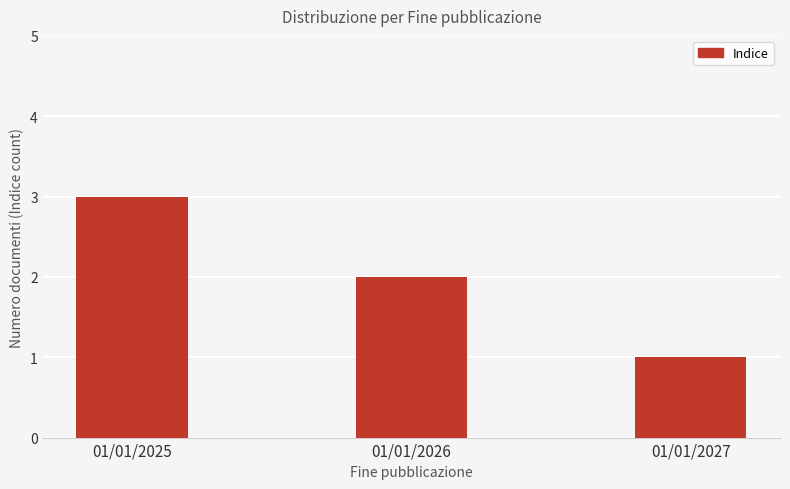

Where does the data first go above 2?

01/01/2025